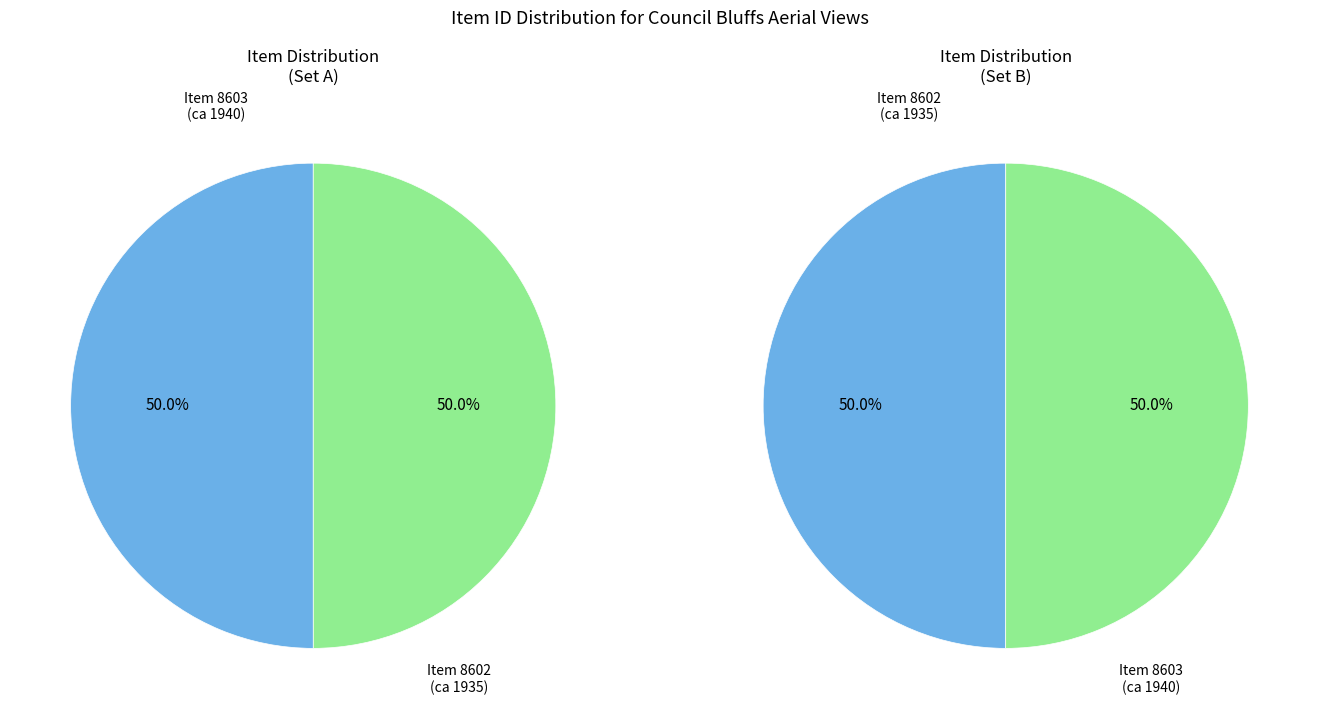

Combined, do Council Bluffs Aerial Views (1935) and Council Bluffs Aerial Views (1940) account for over 50%?

Yes